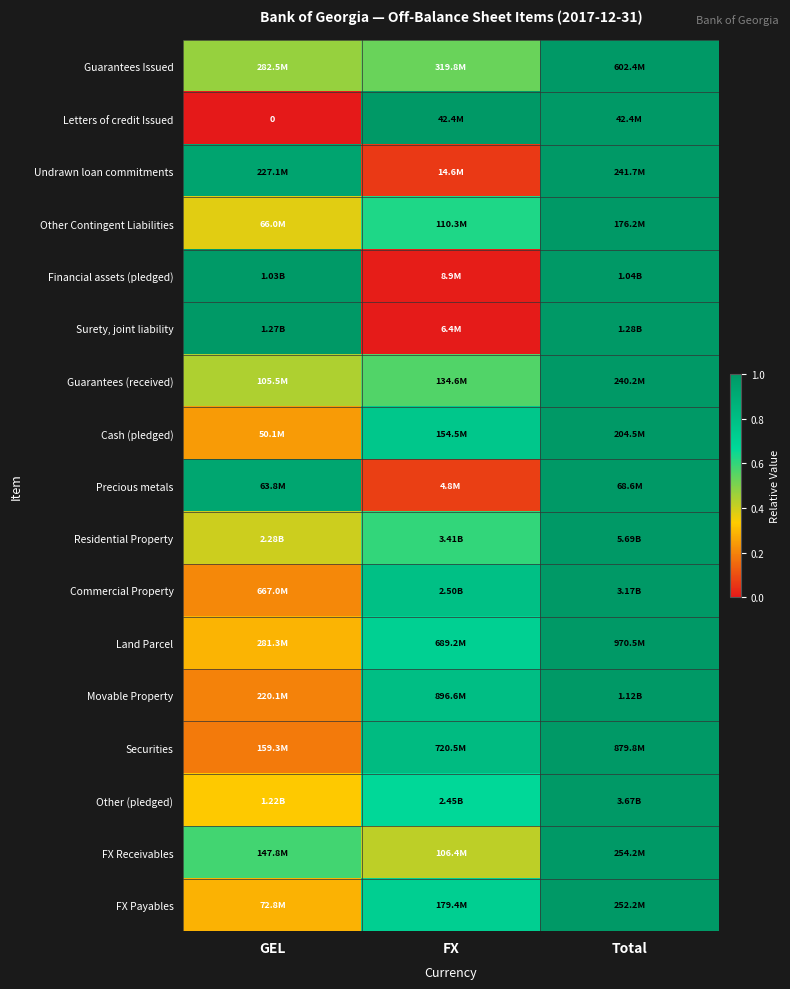

What is the total value across all series at GEL?

7.9